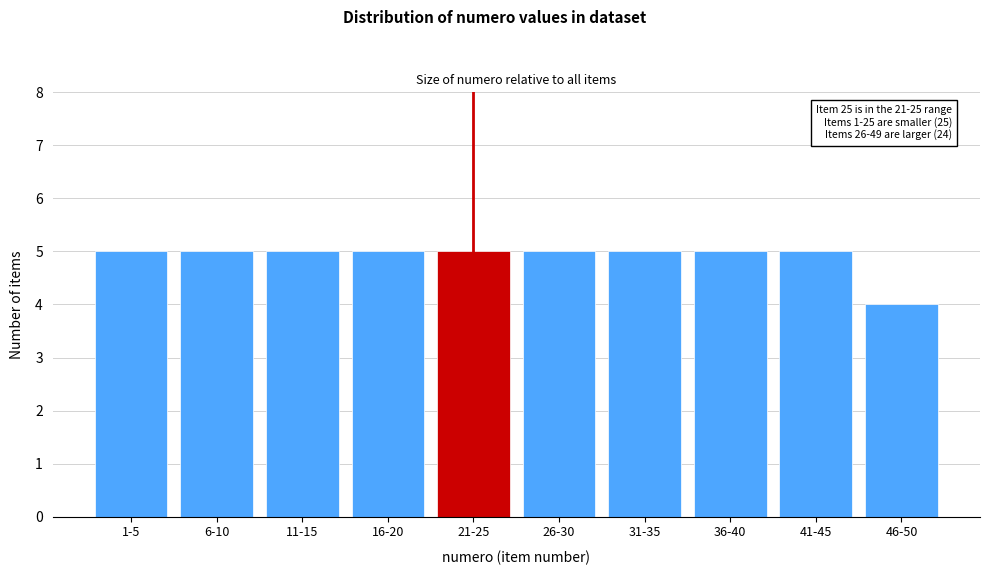

Reading left to right, extract all data points from this chart.

5	5	5	5	5	5	5	5	5	4